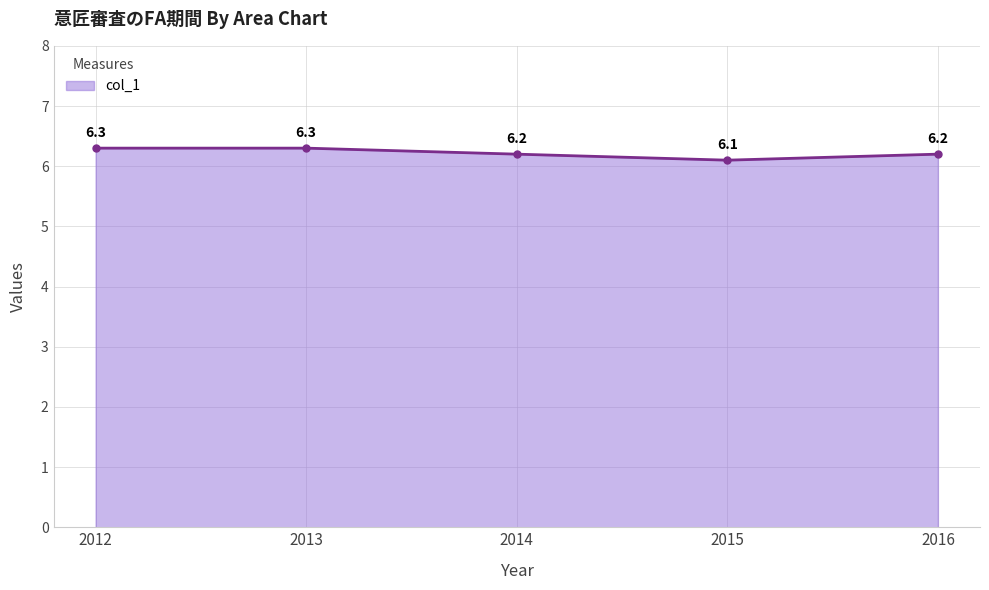

What is the value of the 5th point from the left?

6.2